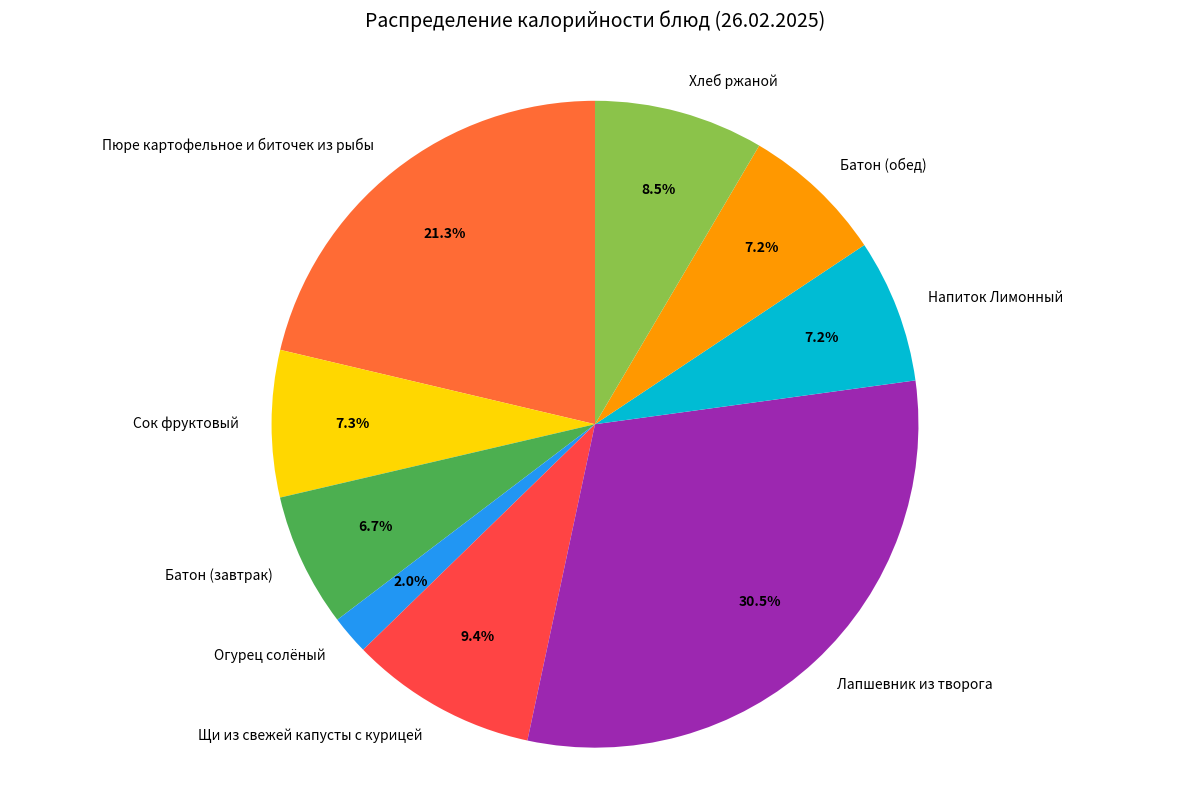

What percentage is the Сок фруктовый slice, to the nearest percent?

7%